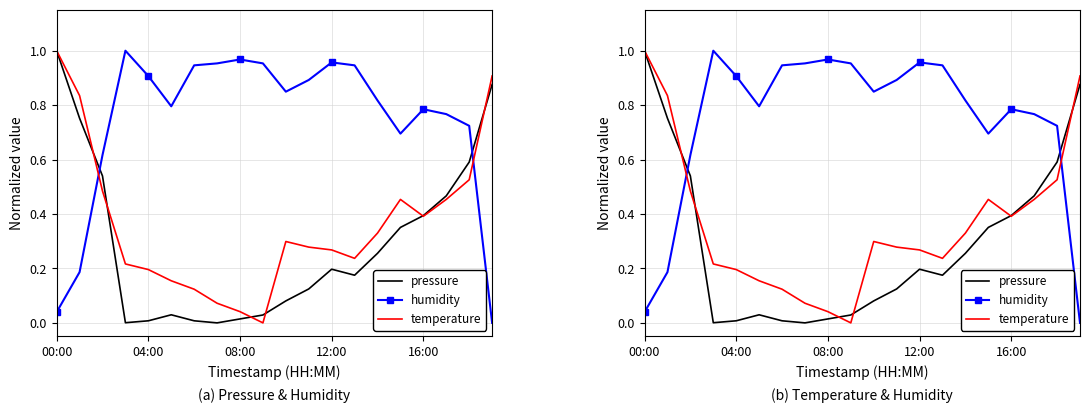

At which category does the chart reach its peak across all series?

00:00